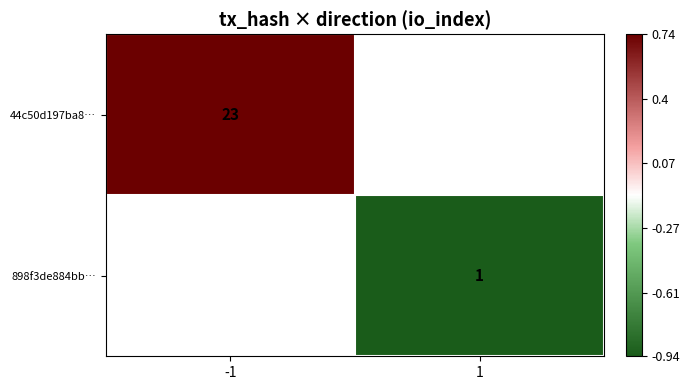

Is the value of 44c50d197ba8… at -1 greater than the value of 898f3de884bb… at 1?

Yes